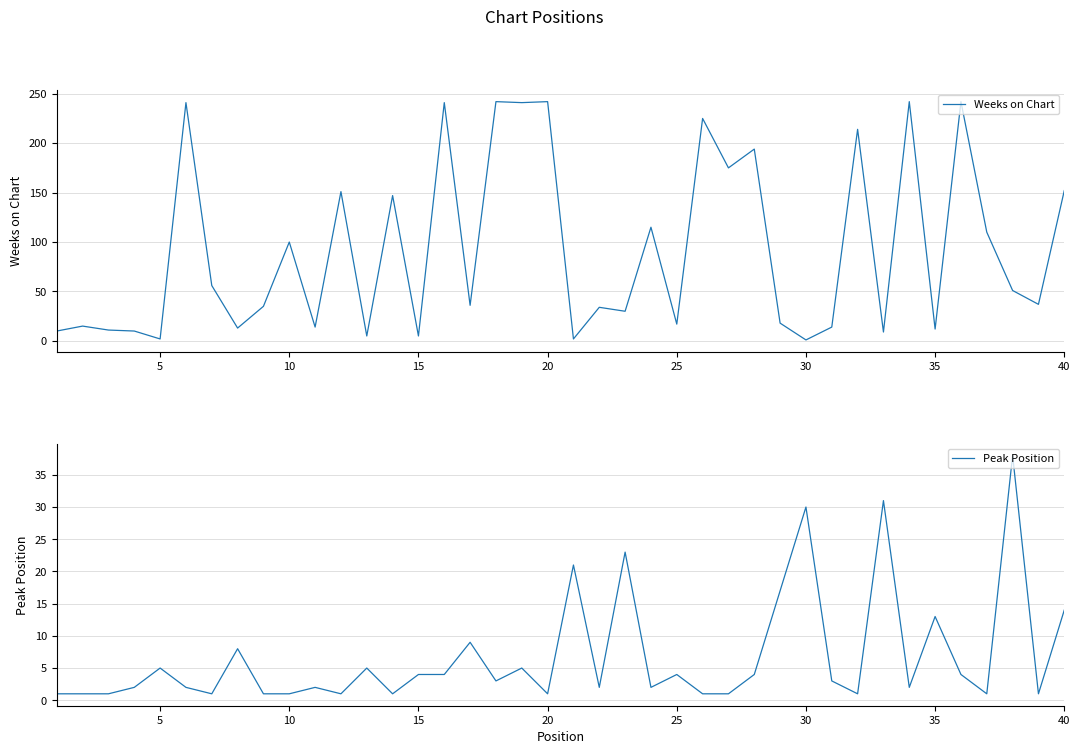

How many values in the Peak Position series are below 3?

20